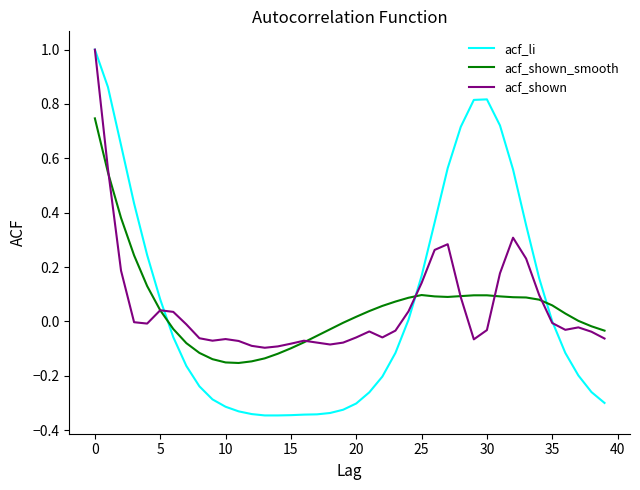

What is the difference between the second highest and minimum values in the acf_li series?

1.2